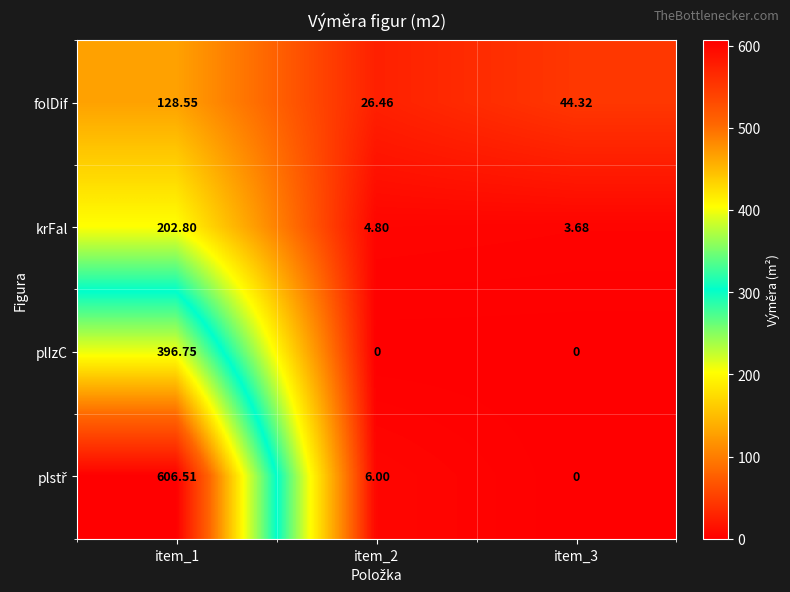

What is the maximum value shown in the chart?

606.5